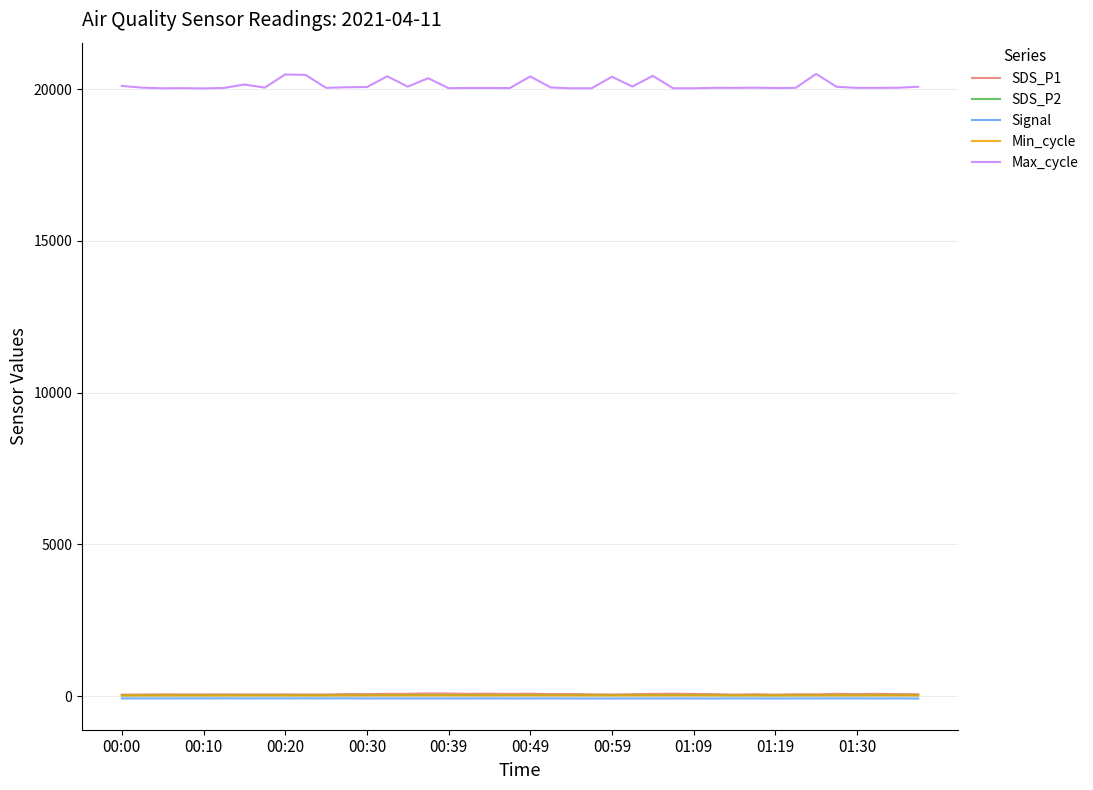

What is the maximum value shown in the chart?

20499.0